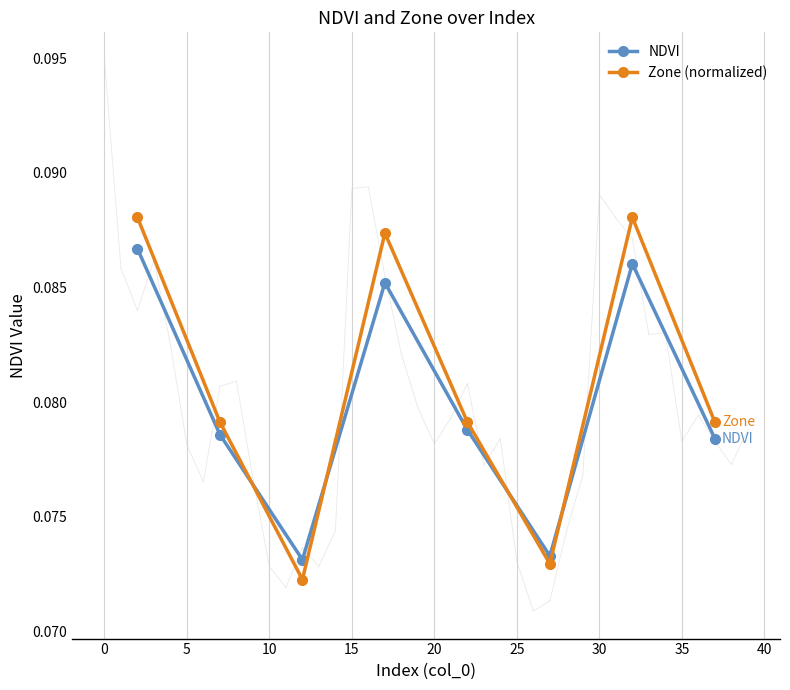

Rank the series by their maximum value, from highest to lowest.

Zone (normalized), NDVI